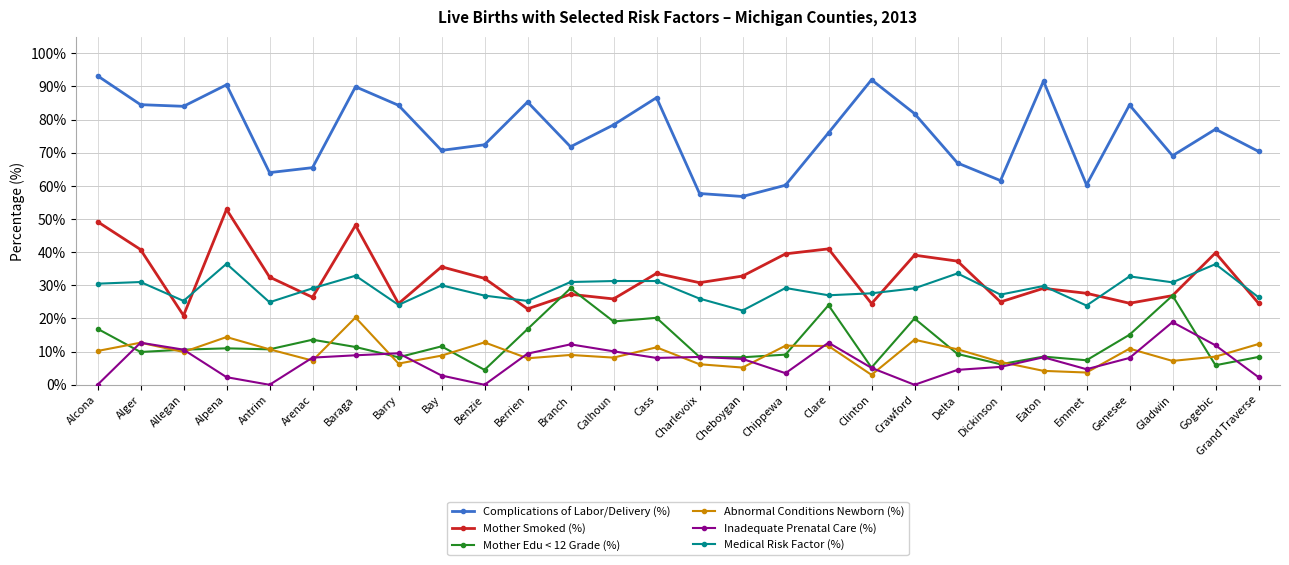

What is the spread (max minus min) of values at Allegan?

74.1